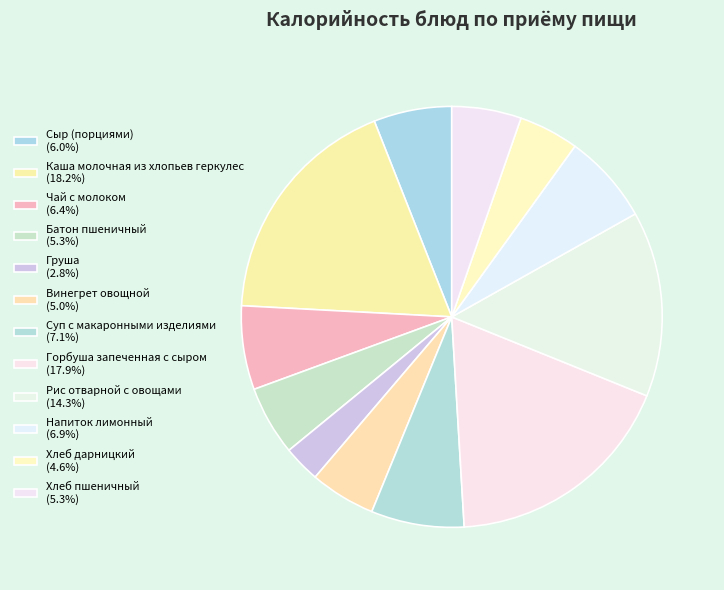

How many segments does this pie chart have?

12